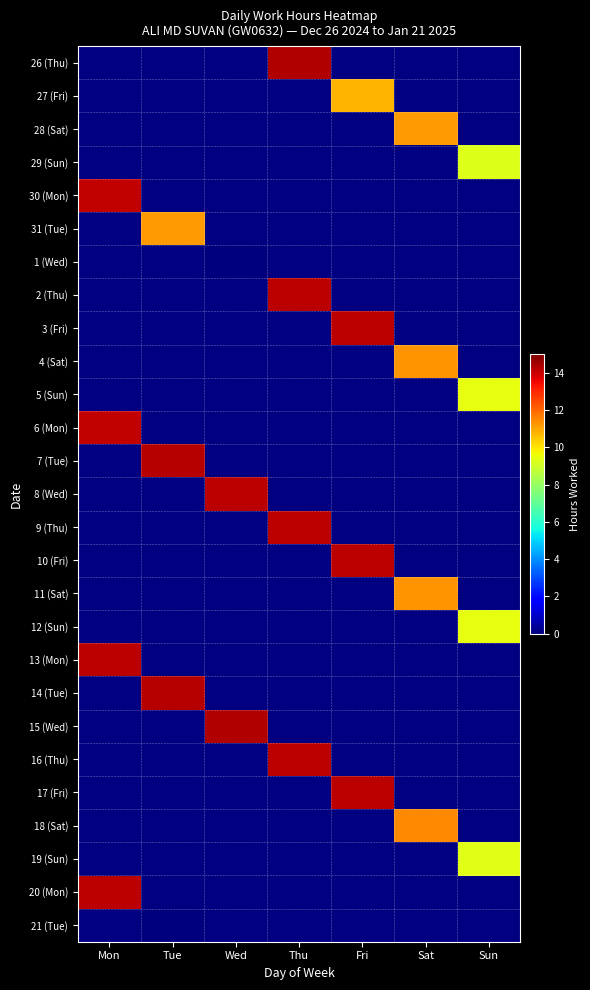

List the labels in order of 20 (Mon) value, smallest first.

Mon, Tue, Wed, Thu, Fri, Sat, Sun